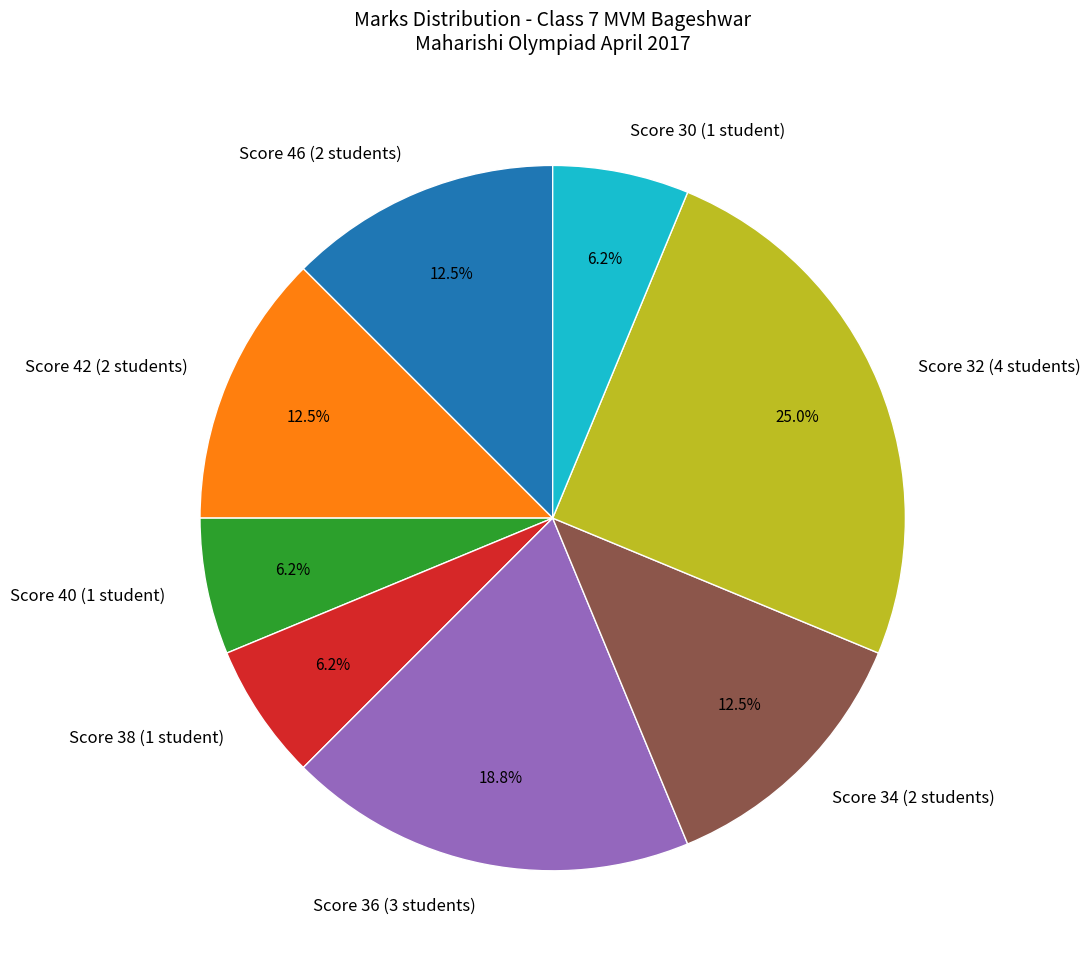

How many slices are in this pie chart?

8